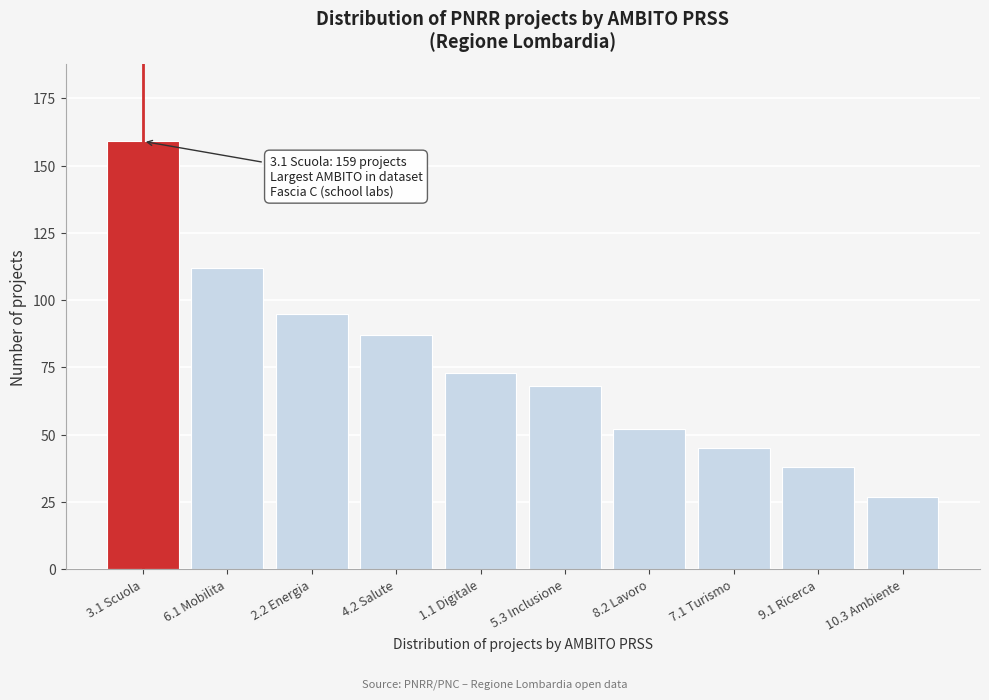

Reading left to right, what are all the values shown in this chart?

159	112	95	87	73	68	52	45	38	27